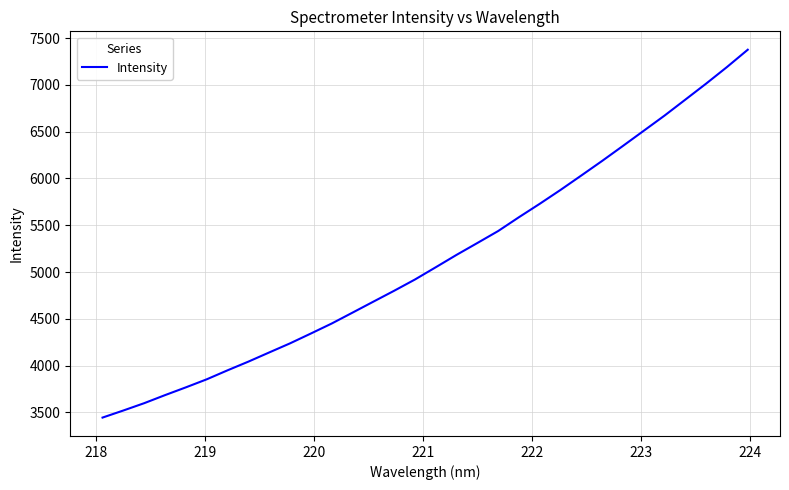

What is the difference between the maximum and minimum values?

3930.5